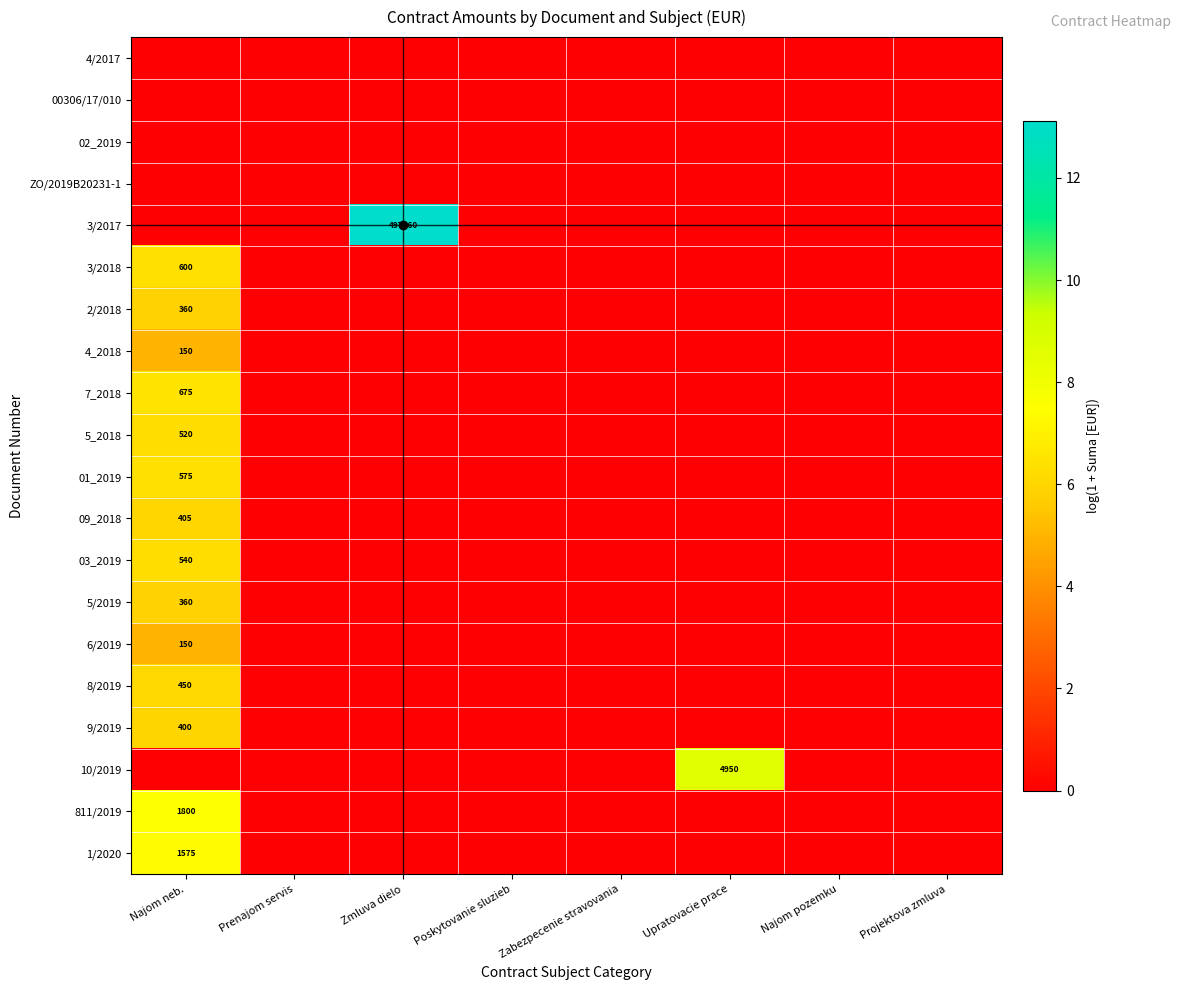

What is the difference between the 10/2019 values at Prenajom servis and Upratovacie prace?

8.5